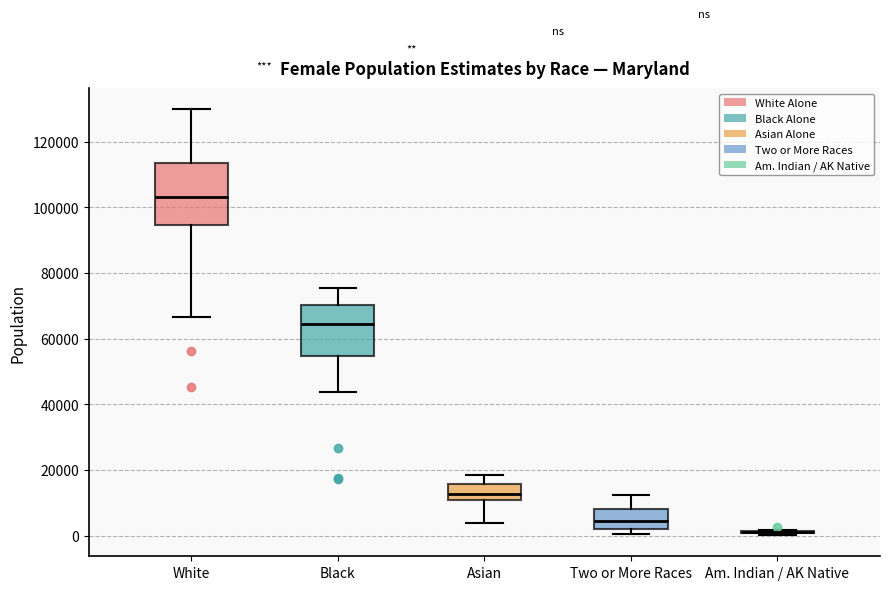

Reading left to right, transcribe this box plot: for each box, give where its median line is, the range the box spans, and where its two whiskers end, as read against the y-axis. The values are not printed on the chart, so give them approximately, as read against the axis.

White: median 104000, box 94000 to 114000, whiskers 66000 to 130000
Black: median 64000, box 54000 to 70000, whiskers 44000 to 76000
Asian: median 12000, box 10000 to 16000, whiskers 4000 to 18000
Two or More Races: median 4000, box 2000 to 8000, whiskers 0 to 12000
Am. Indian / AK Native: box collapsed to a line at 2000, whiskers 0 to 2000